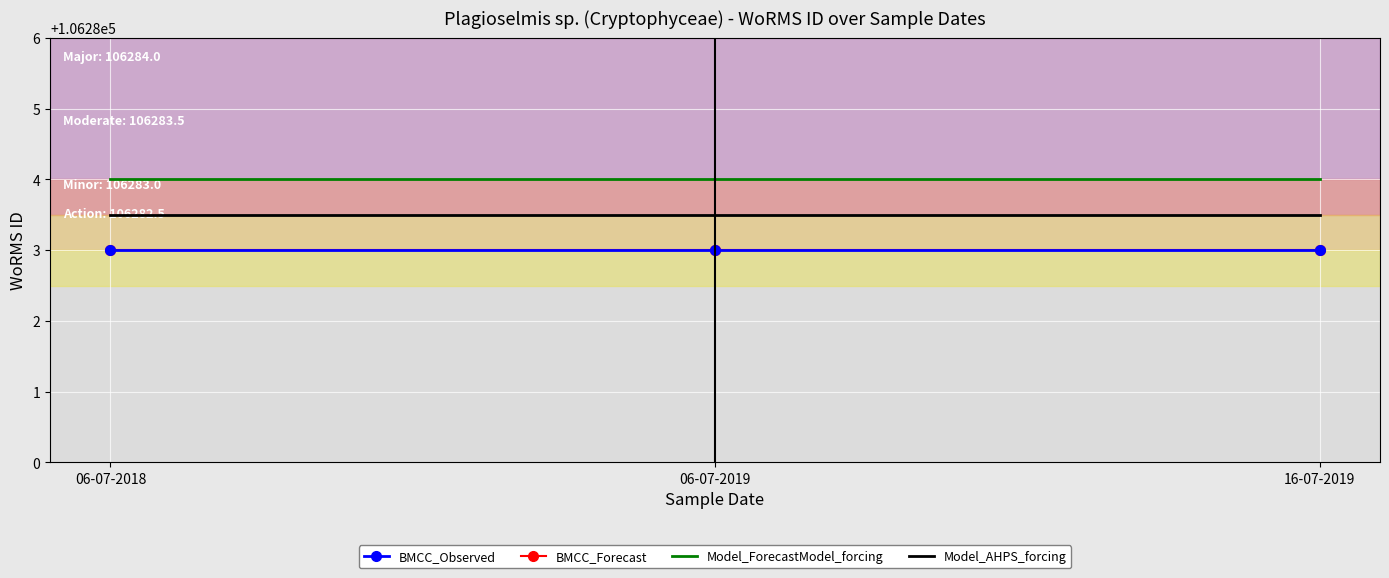

Which has a higher value, 16-07-2019 or 06-07-2019?

16-07-2019